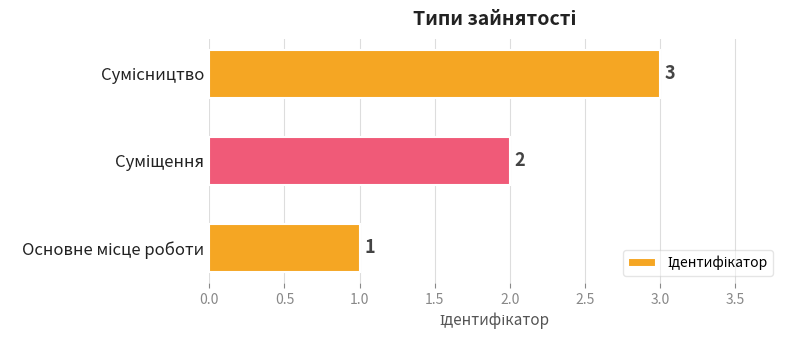

Count the values in the range 1 to 3.

3